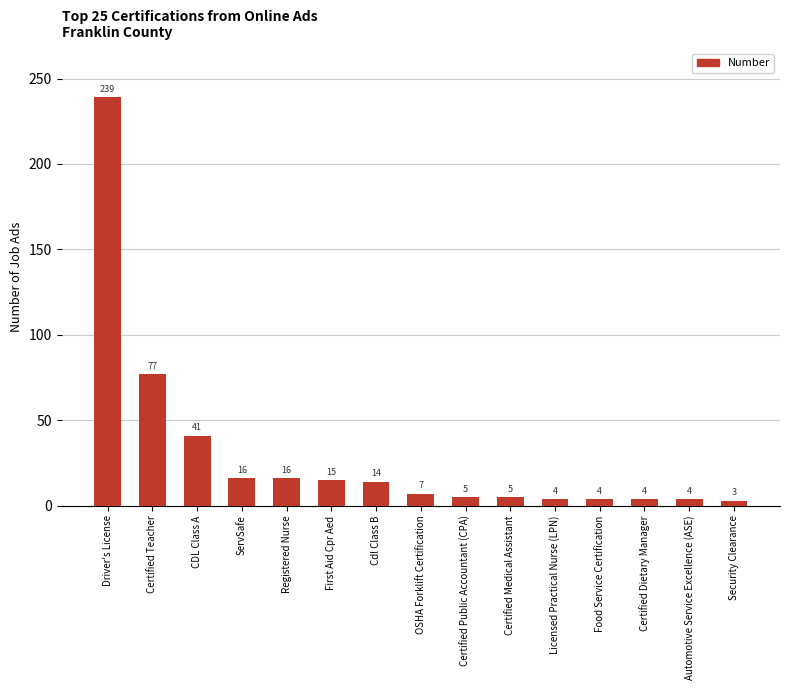

At which category does the chart reach its peak across all series?

Driver's License